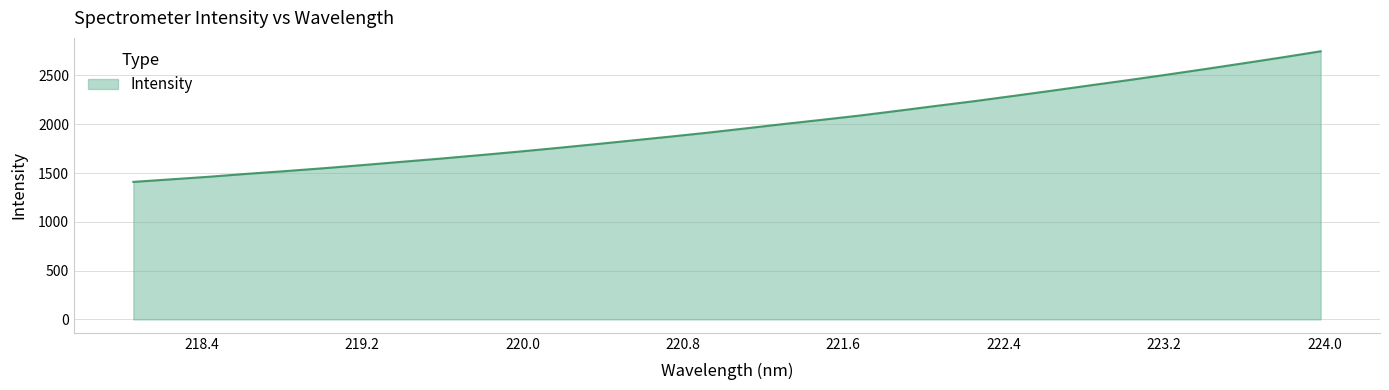

How many lines are shown in the chart?

1